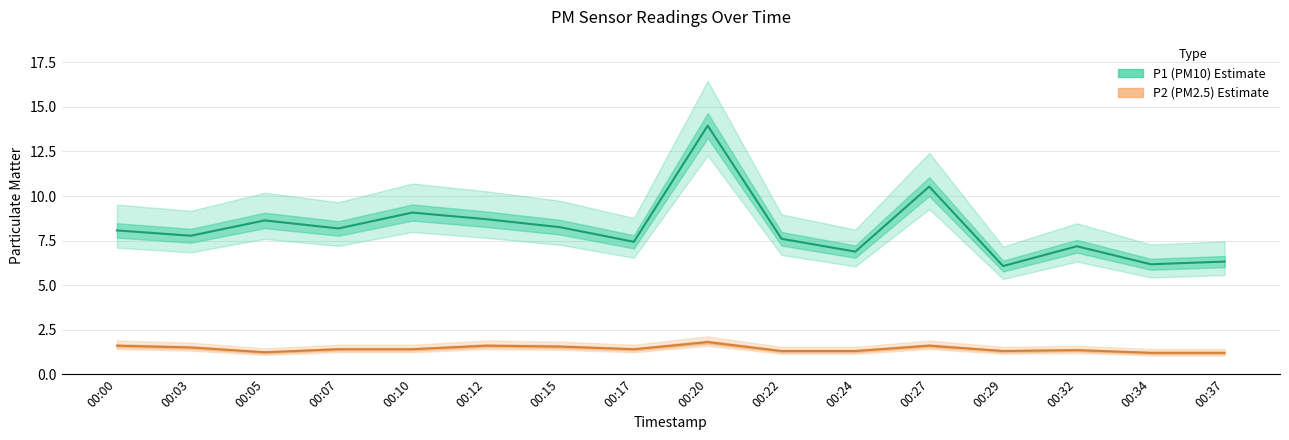

Reading right to left, transcribe all the data shown in this chart.

P1 (PM10): 00:37=6.3	00:34=6.2	00:32=7.2	00:29=6.1	00:27=10.5	00:24=6.9	00:22=7.6	00:20=13.9	00:17=7.4	00:15=8.2	00:12=8.7	00:10=9.1	00:07=8.2	00:05=8.6	00:03=7.8	00:00=8.1
P2 (PM2.5): 00:37=1.2	00:34=1.2	00:32=1.4	00:29=1.3	00:27=1.6	00:24=1.3	00:22=1.3	00:20=1.8	00:17=1.4	00:15=1.6	00:12=1.6	00:10=1.4	00:07=1.4	00:05=1.2	00:03=1.5	00:00=1.6